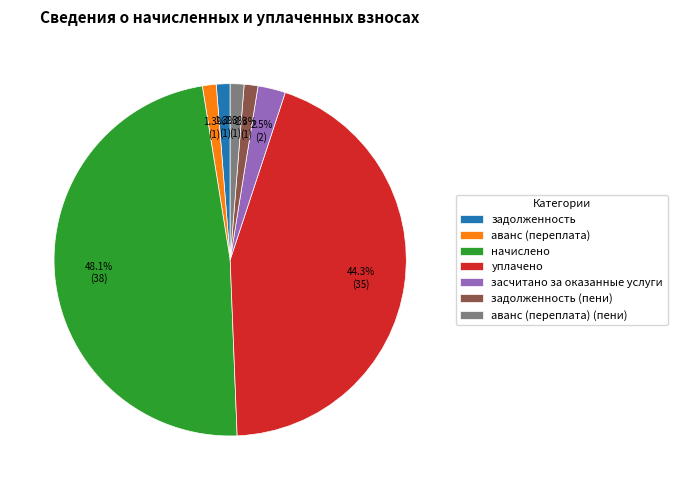

Count the number of slices in the pie.

7